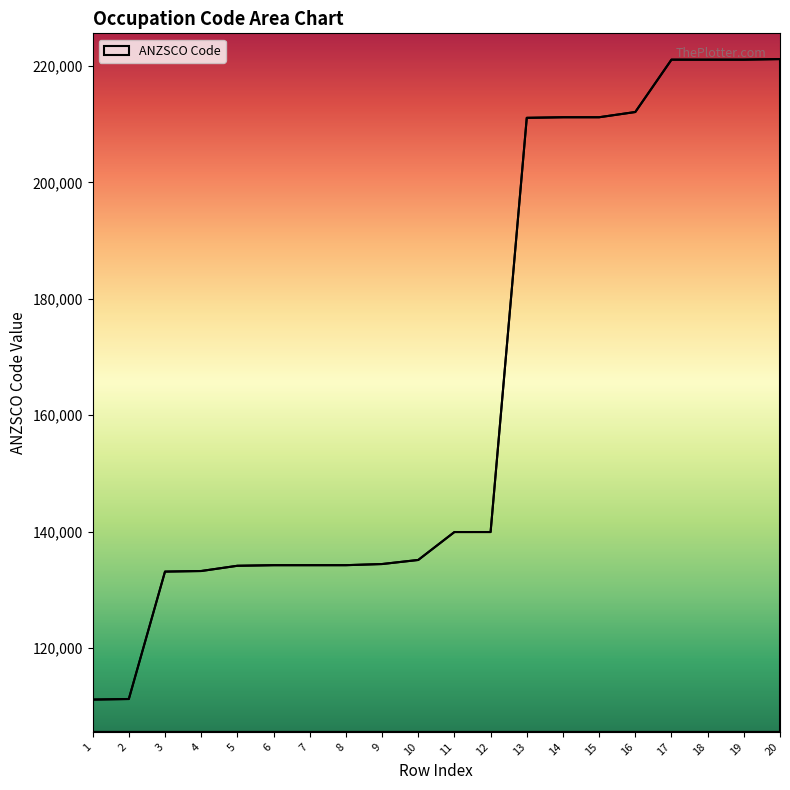

What is the difference between the maximum and minimum values?

110102